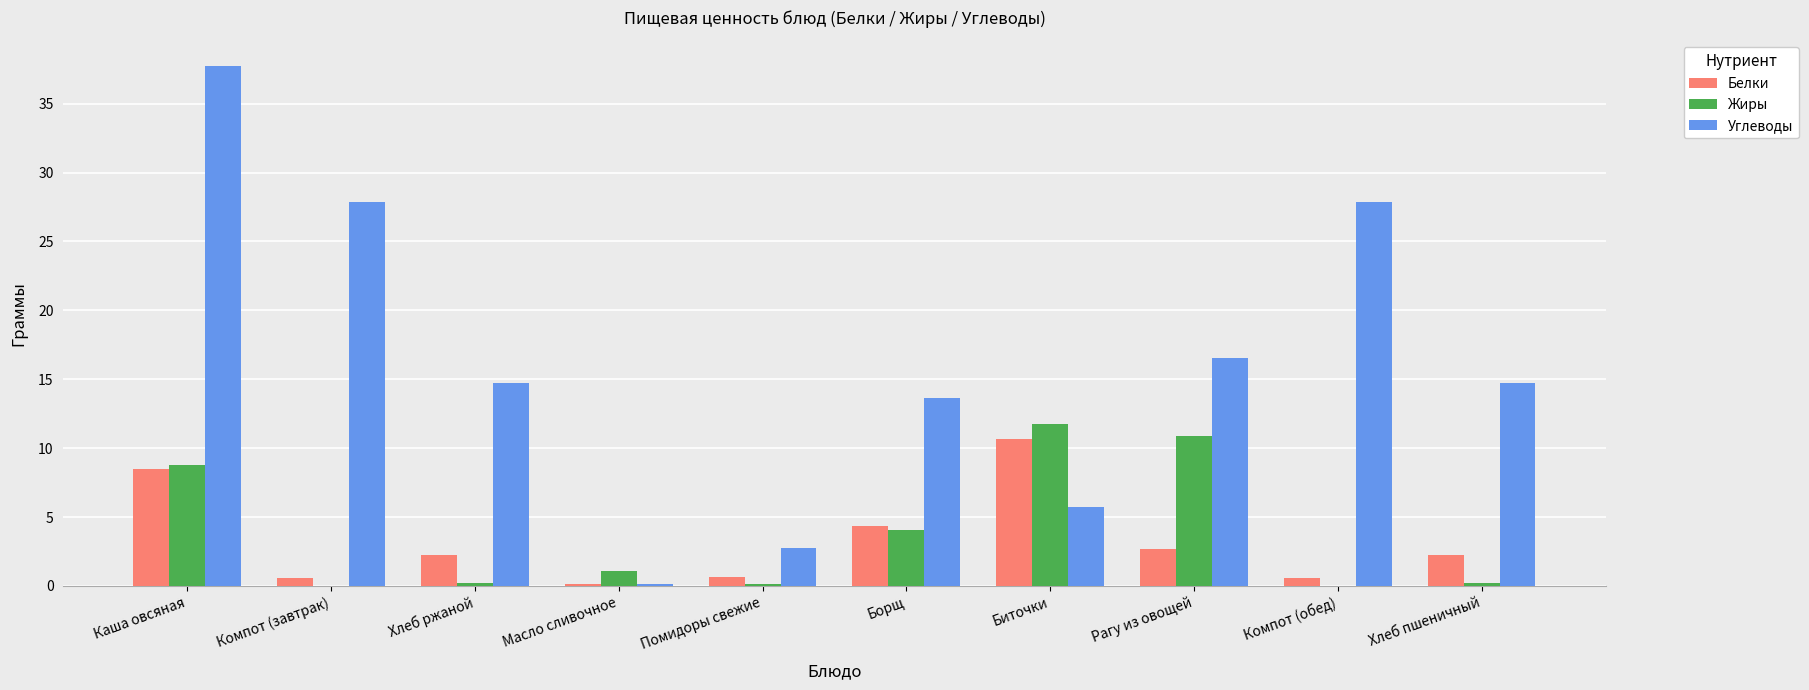

How many distinct data groups are displayed?

3